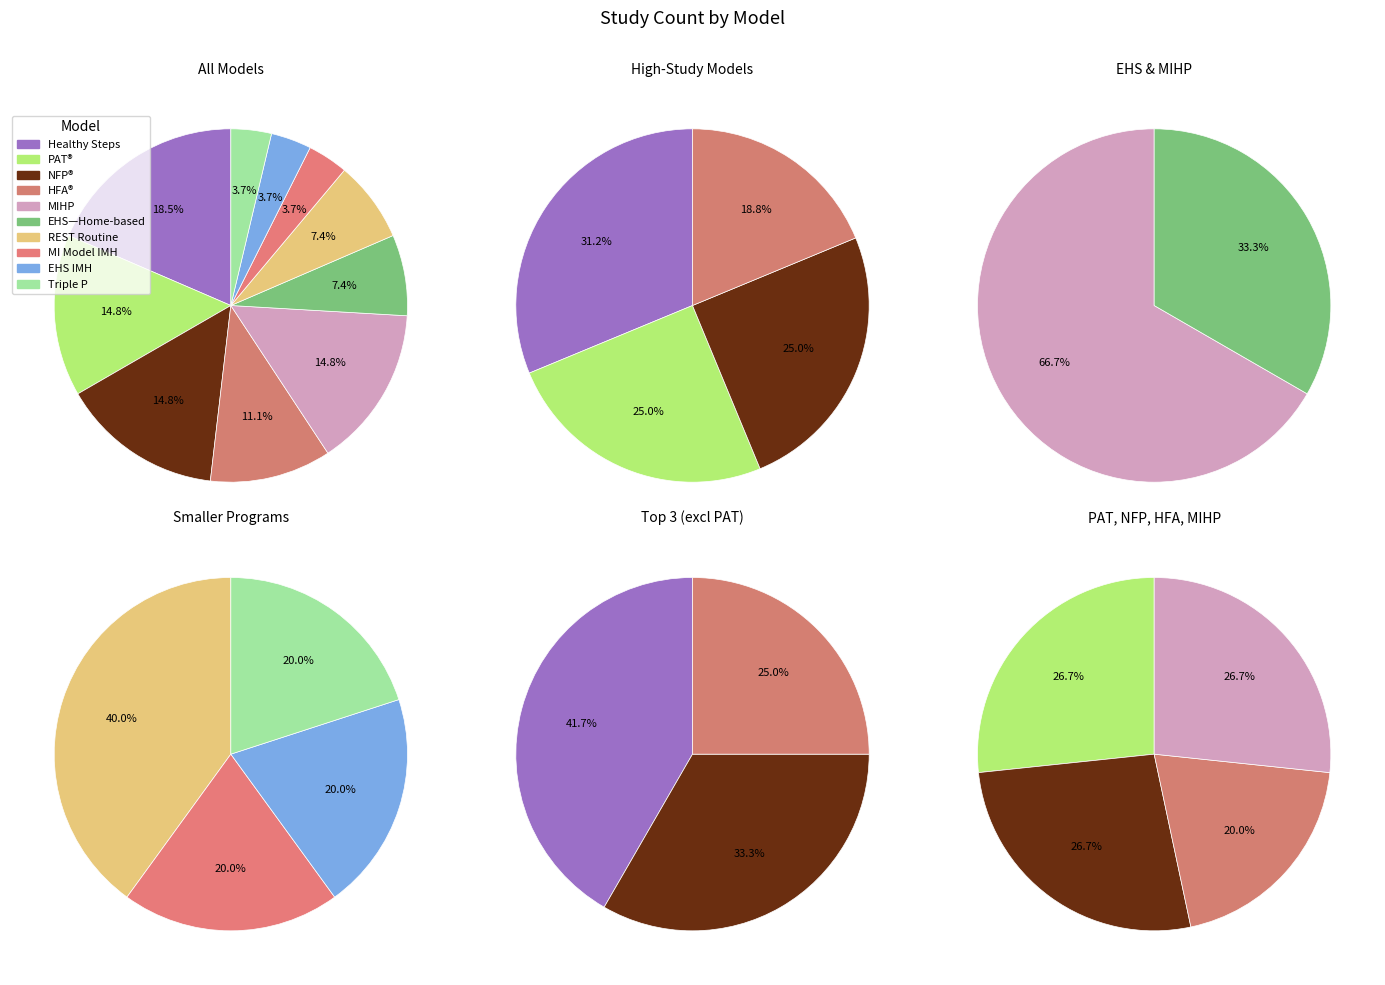

What percentage is the Healthy Steps (National Evaluation 1996) slice, to the nearest percent?

19%